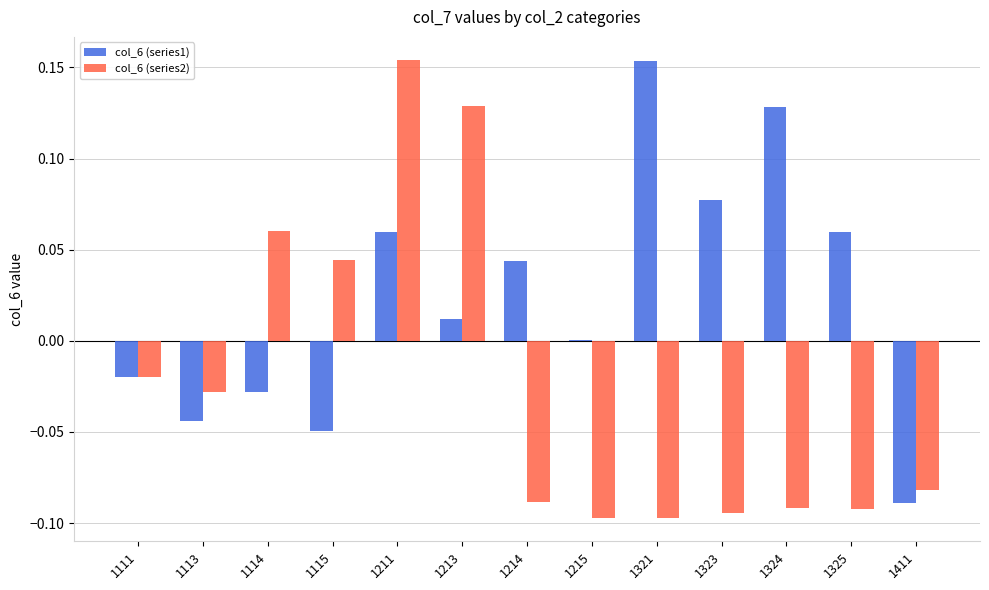

Is the value of col_6 (series1) at 1321 greater than the value of col_6 (series2) at 1114?

Yes